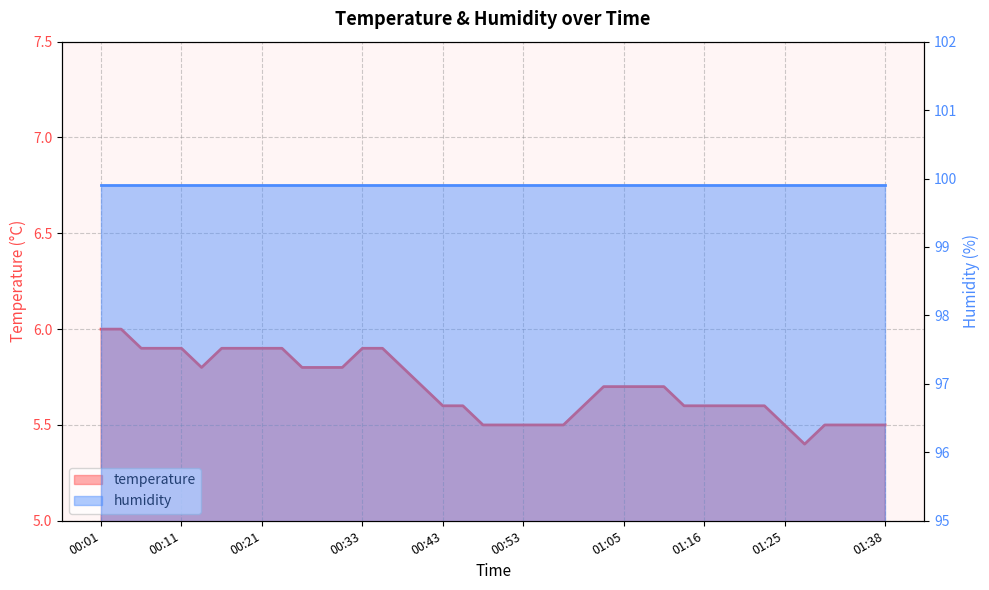

Rank the categories by value from lowest to highest.

01:28, 00:48, 00:51, 00:53, 00:56, 00:58, 01:25, 01:31, 01:33, 01:36, 01:38, 00:43, 00:46, 01:01, 01:13, 01:16, 01:18, 01:21, 01:23, 00:41, 01:03, 01:05, 01:08, 01:11, 00:14, 00:26, 00:28, 00:31, 00:38, 00:06, 00:09, 00:11, 00:16, 00:18, 00:21, 00:23, 00:33, 00:36, 00:01, 00:04